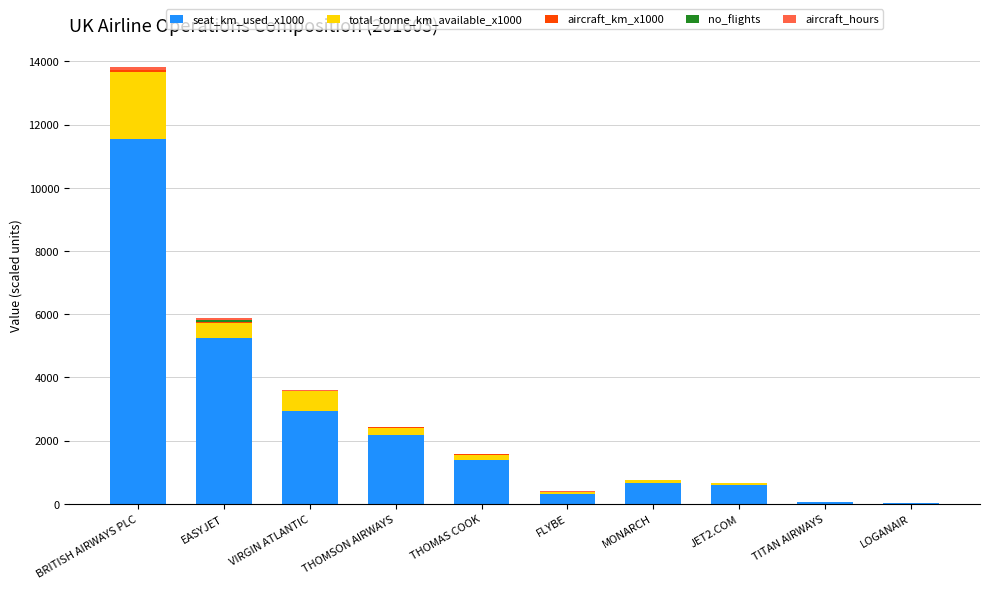

Which category has the highest value in the seat_km_used_x1000 series?

BRITISH AIRWAYS PLC